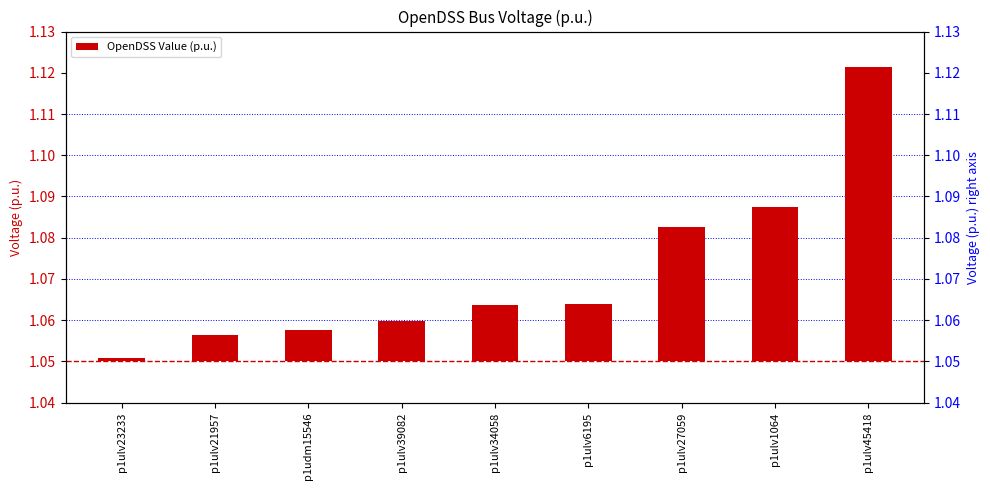

Rank the categories by value from lowest to highest.

p1ulv23233, p1ulv21957, p1udm15546, p1ulv39082, p1ulv34058, p1ulv6195, p1ulv27059, p1ulv1064, p1ulv45418